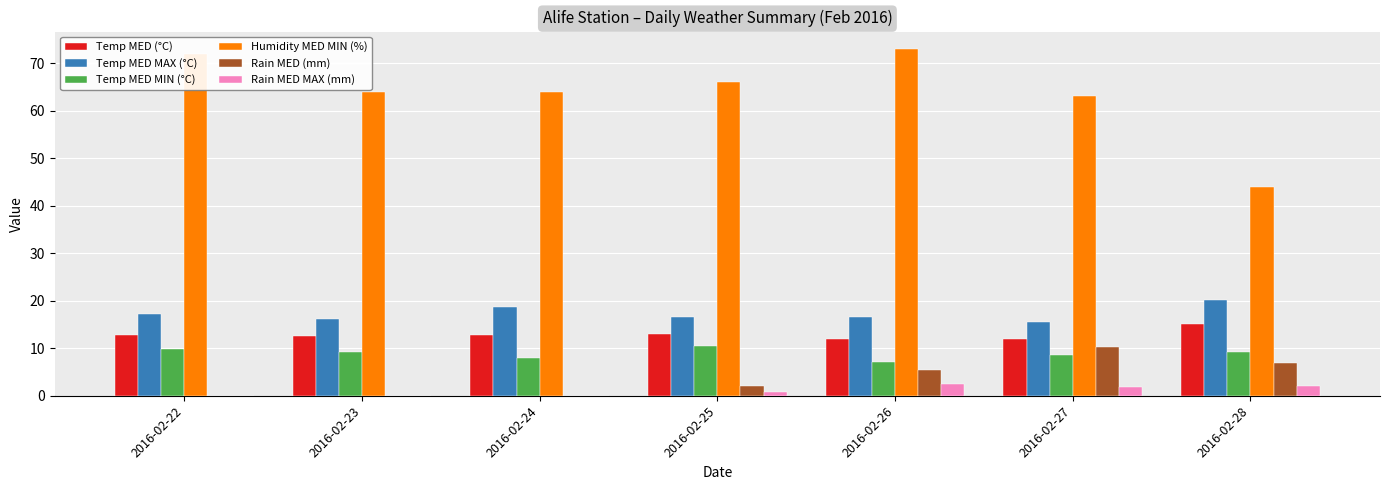

Which series has the largest range (max minus min)?

Humidity MED MIN (%)